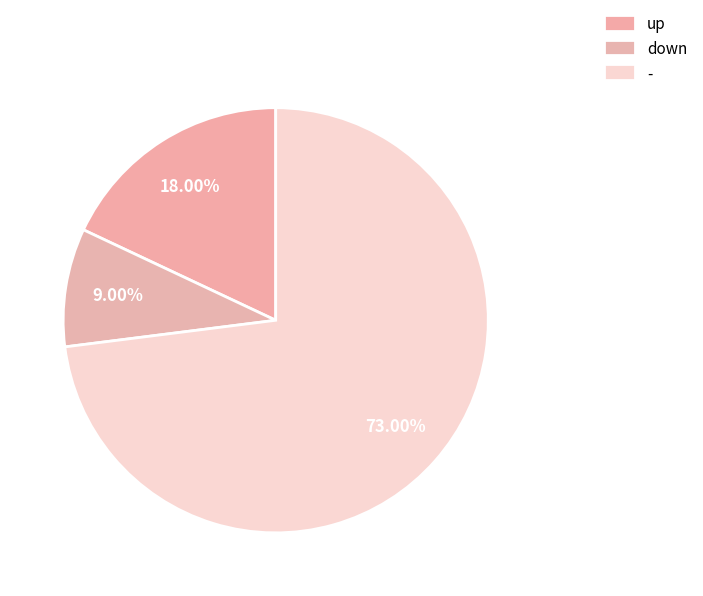

How many segments does this pie chart have?

3